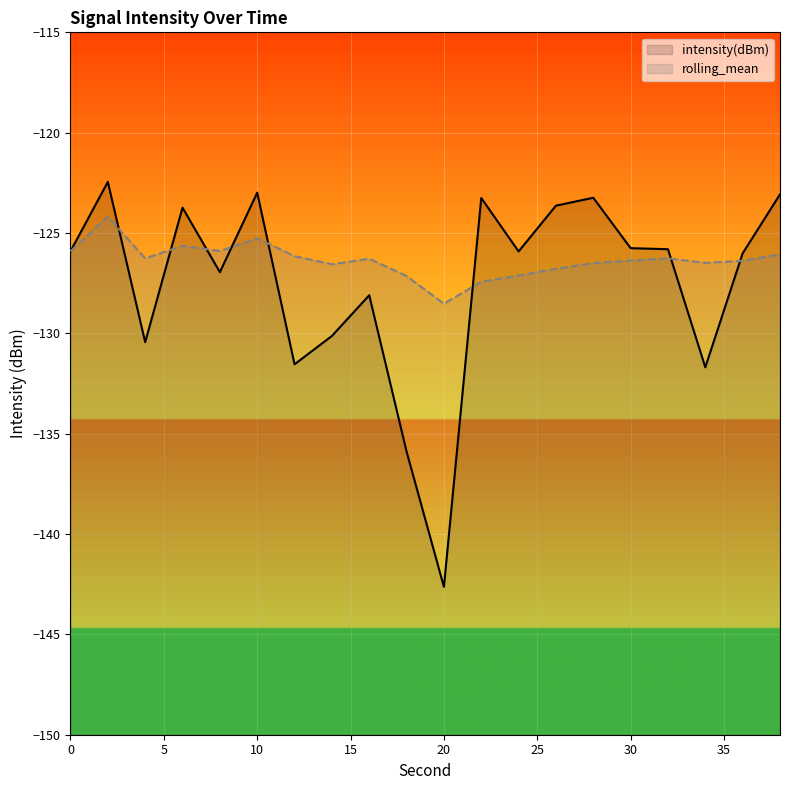

What is the minimum value shown in the chart?

-142.6